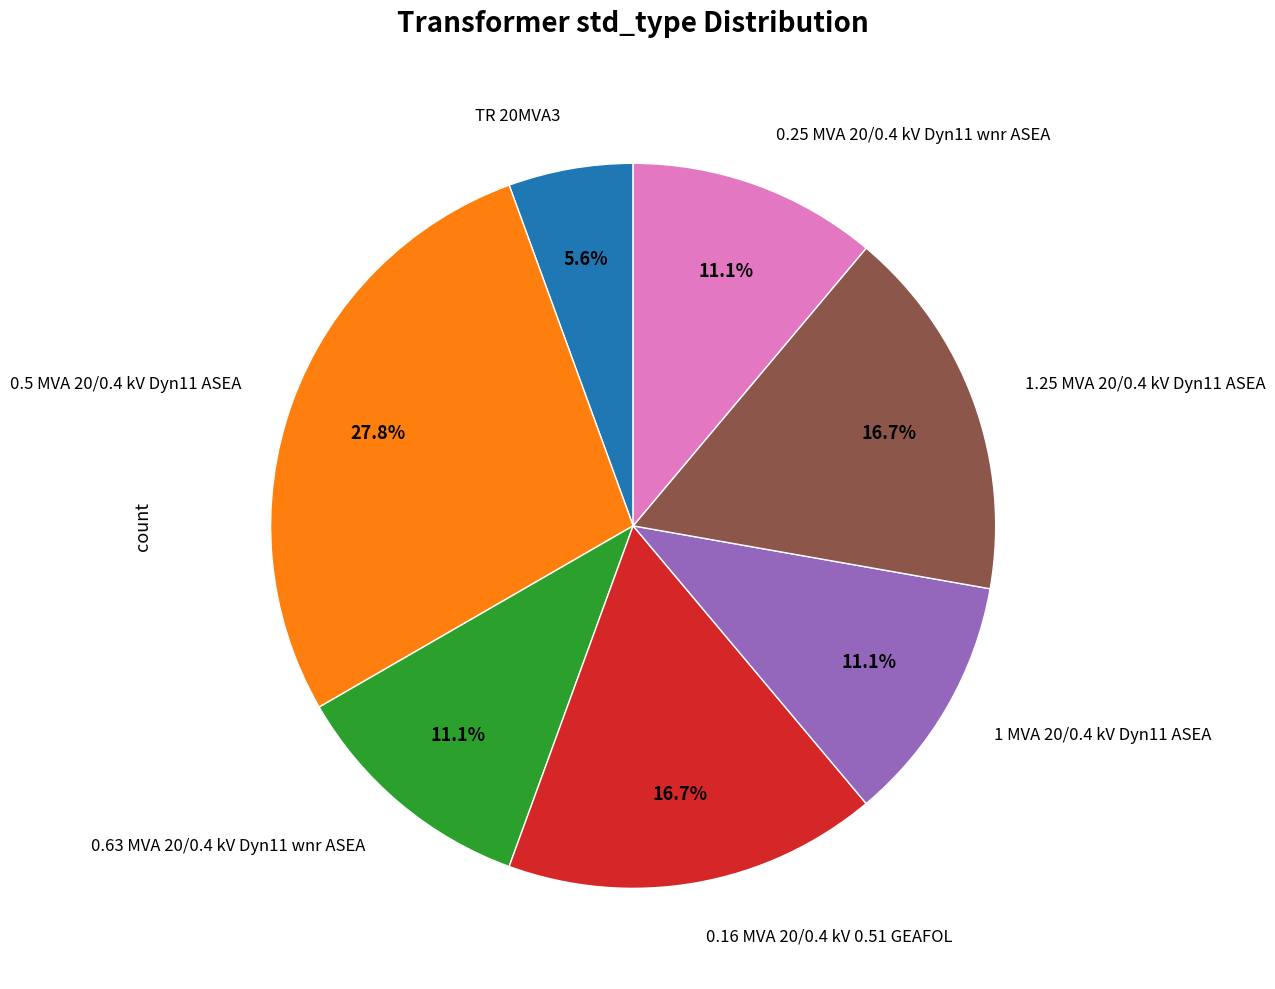

Is there any slice that represents more than half of the pie?

No